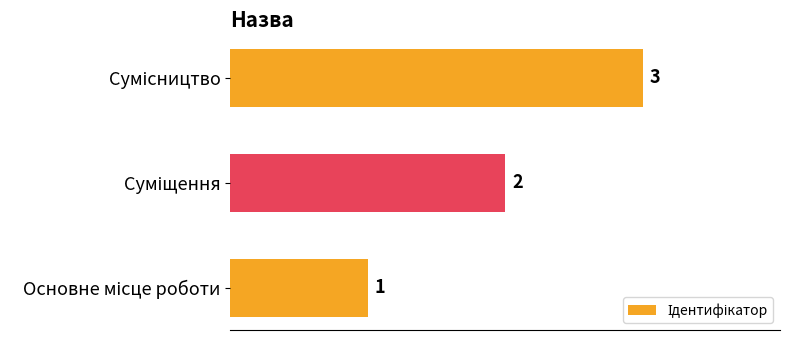

What is the sum of all values?

6